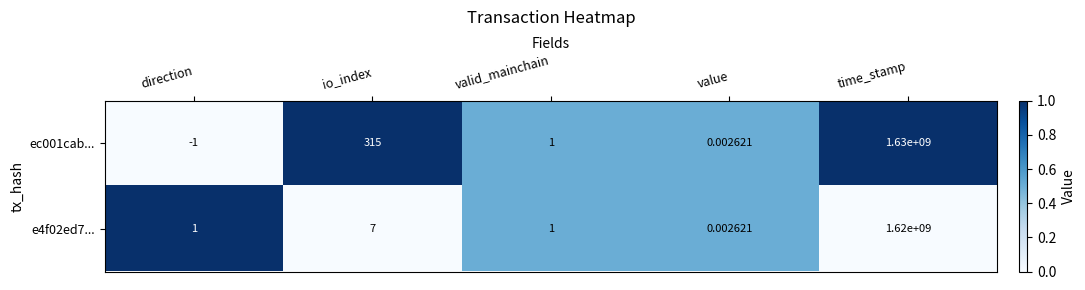

What is the spread (max minus min) of values at time_stamp?

10000000.0